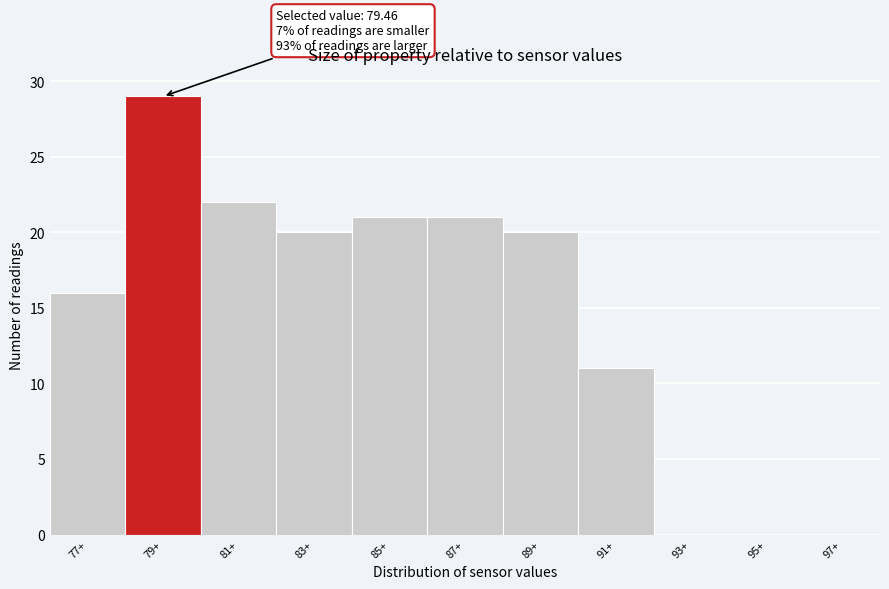

Reading left to right, what are all the values shown in this chart?

77+=16	79+=29	81+=22	83+=20	85+=21	87+=21	89+=20	91+=11	93+=0	95+=0	97+=0